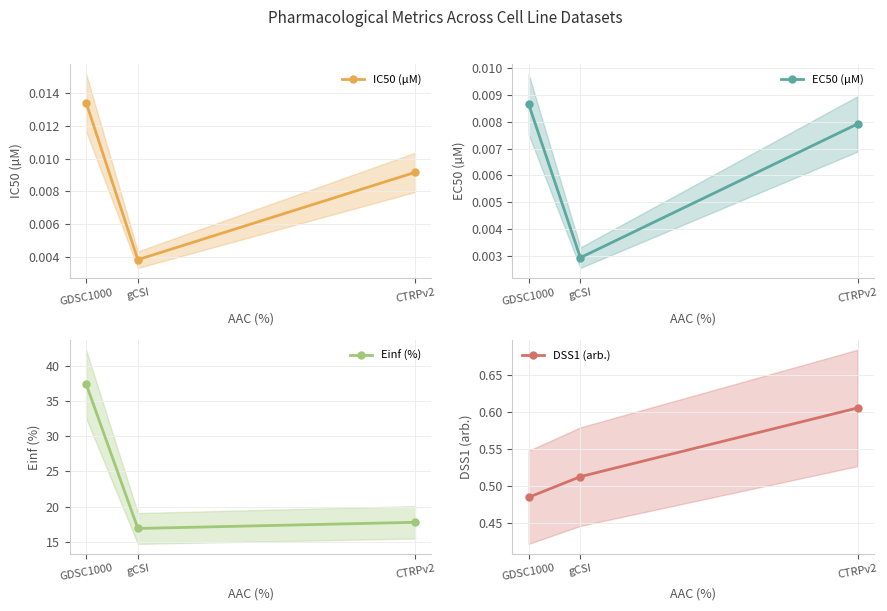

Reading left to right, list all the values displayed in this chart.

IC50 (µM): 0.0	0.0	0.0
EC50 (µM): 0.0	0.0	0.0
Einf (%): 37.4	16.9	17.8
DSS1 (arb.): 0.5	0.5	0.6